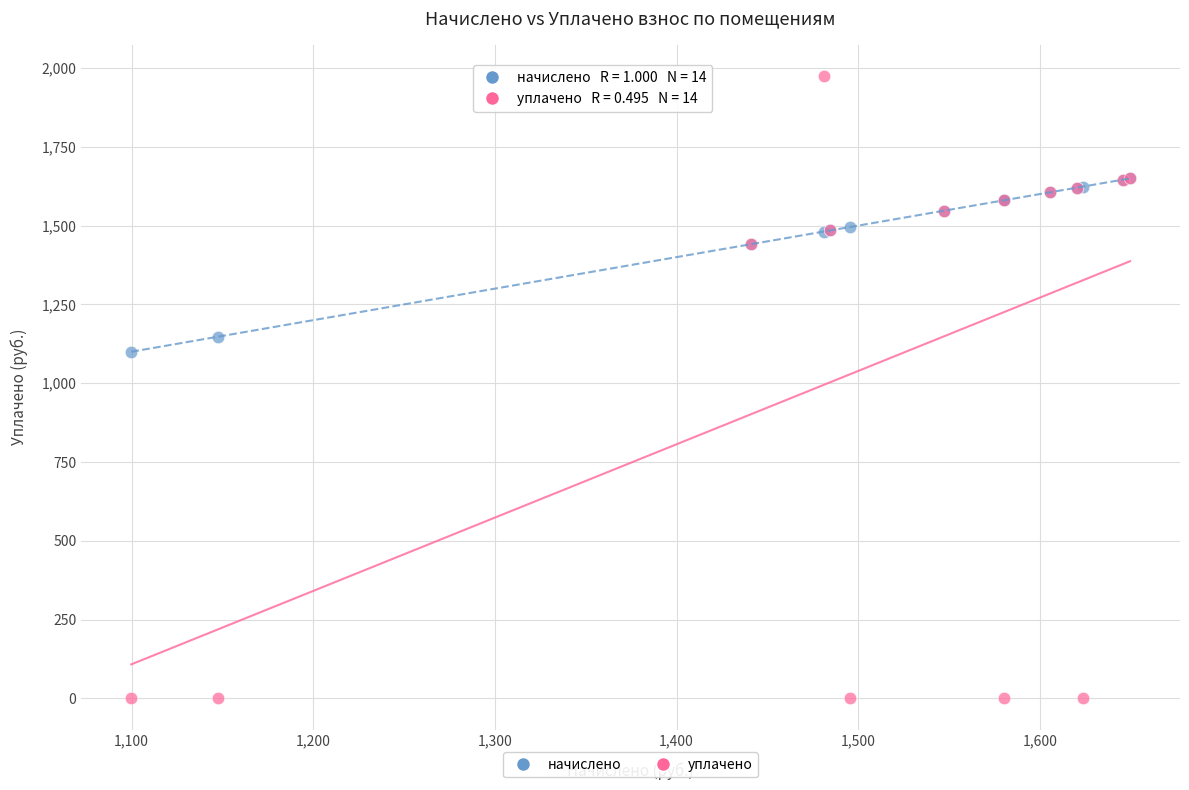

In the уплачено series, what Y value is closest to 987?

1440.8